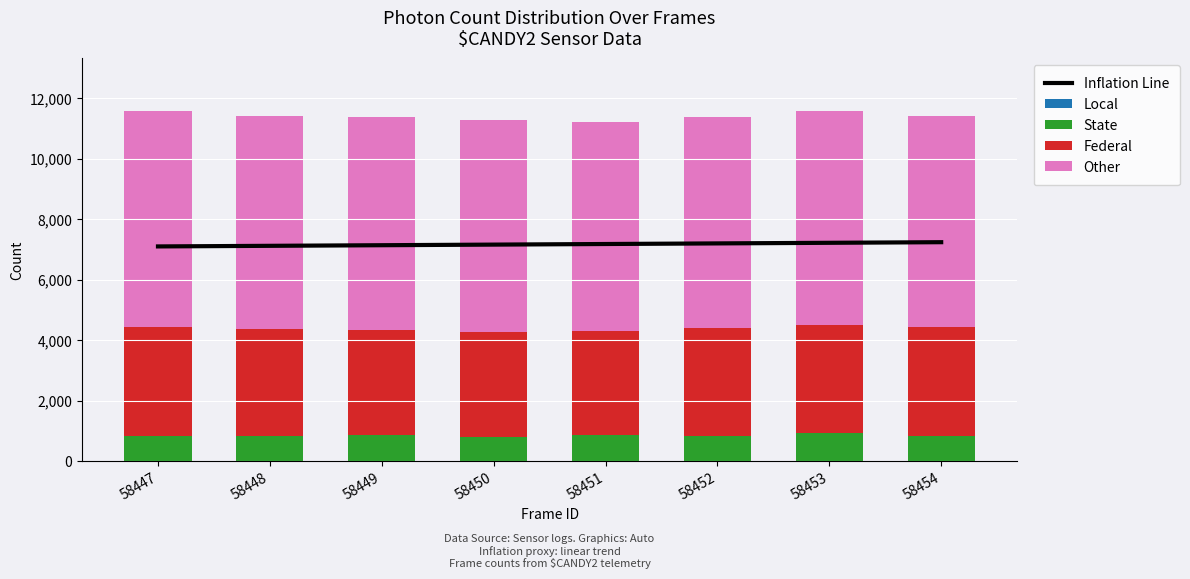

Rank the series at 58448 from highest to lowest value.

Inflation Line, Other, Federal, State, Local